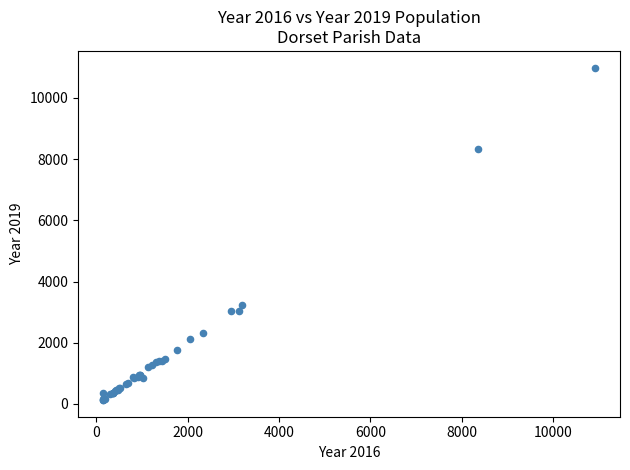

What Y value in the scatter plot is closest to 5559?

3233